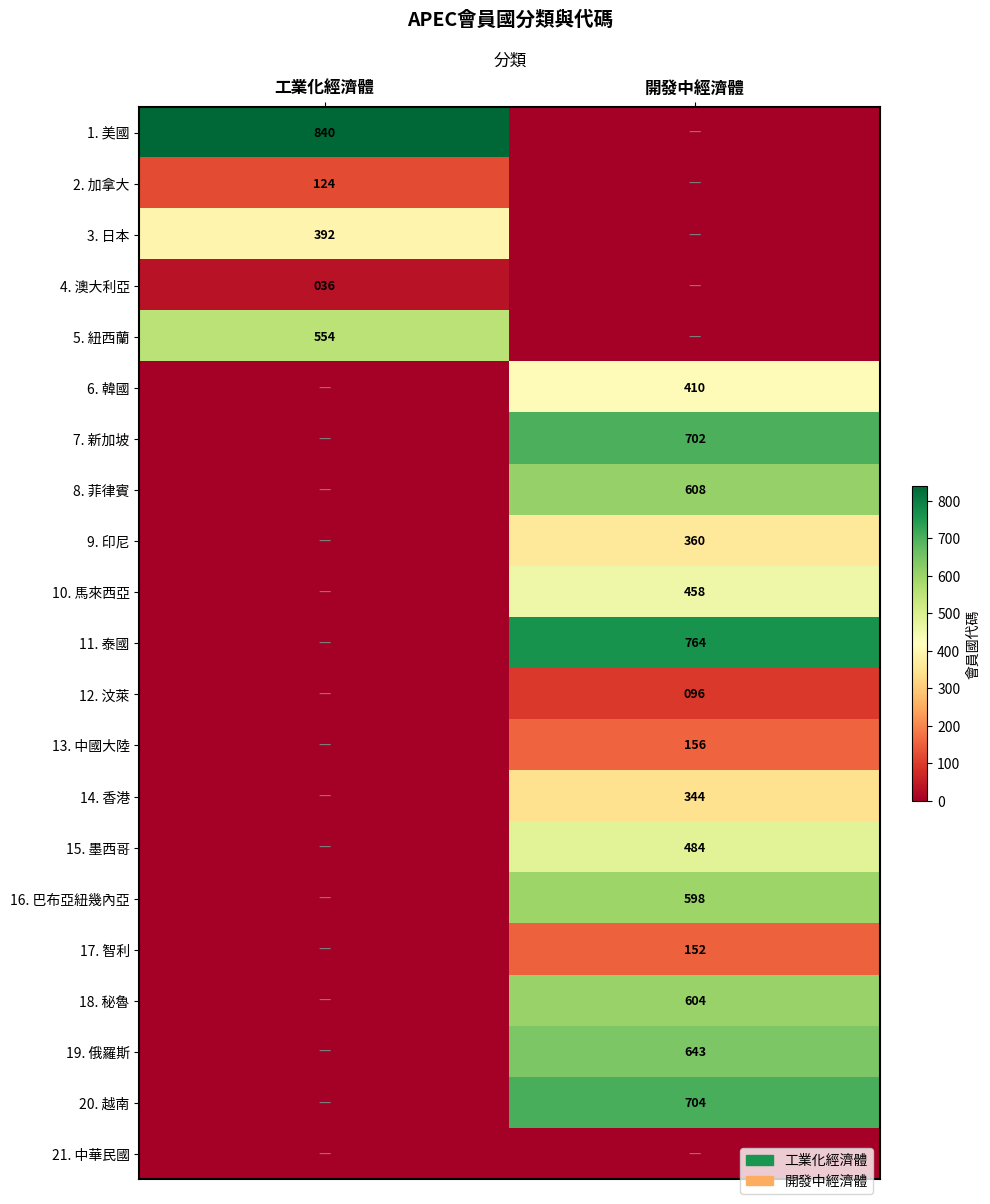

Is it true that 5. 紐西蘭 equals 959 at 工業化經濟體?

False